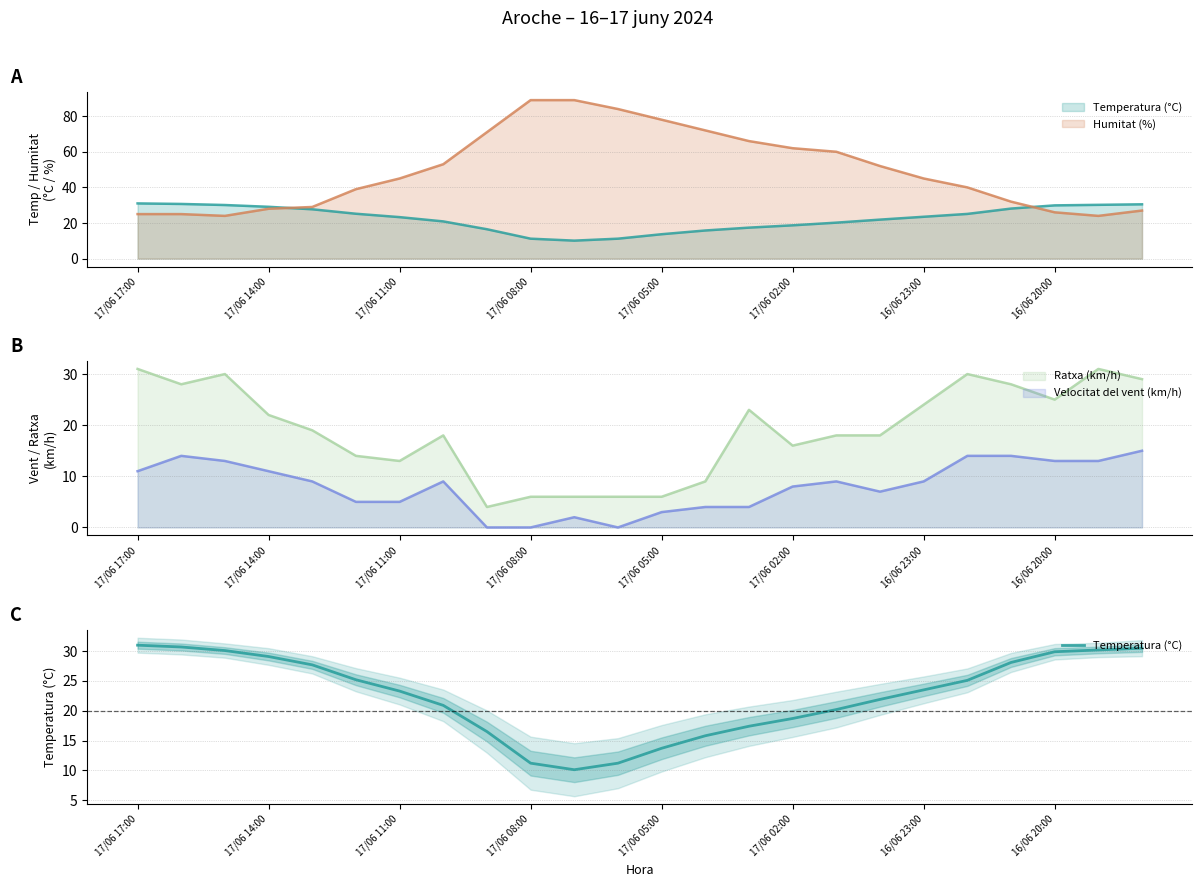

What is the ratio of the value at 12 to the value at 17/06 05:00?

0.5